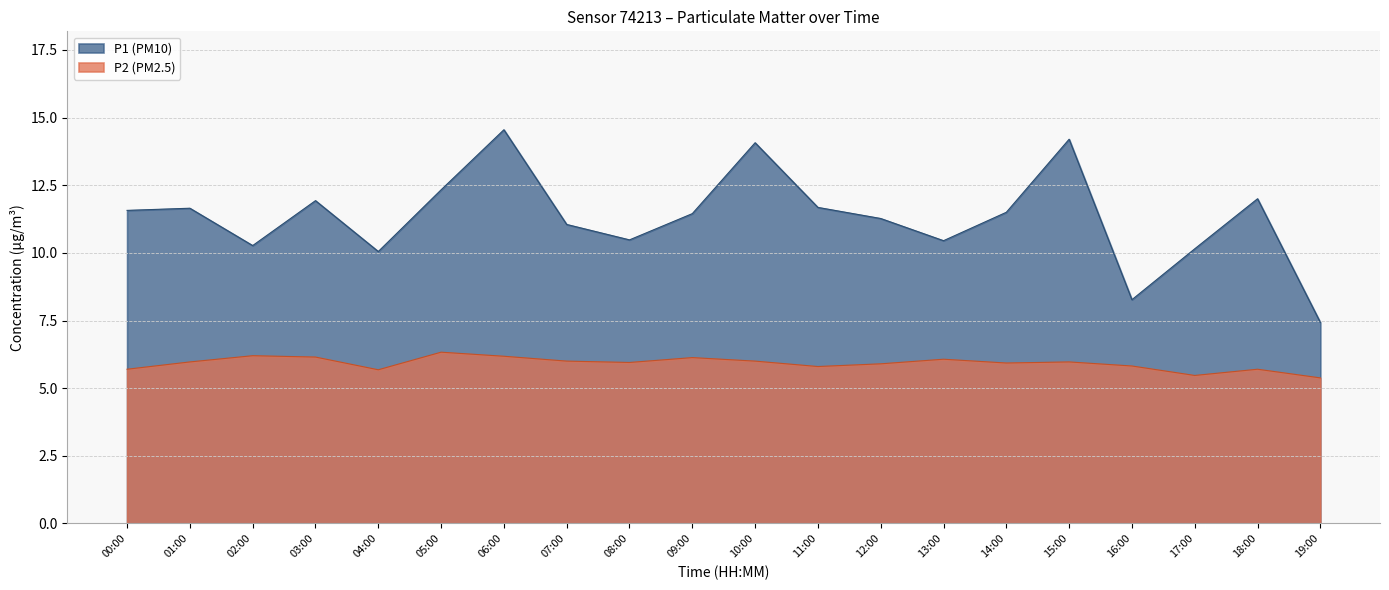

True or false: P1 and P2 intersect in this chart.

False